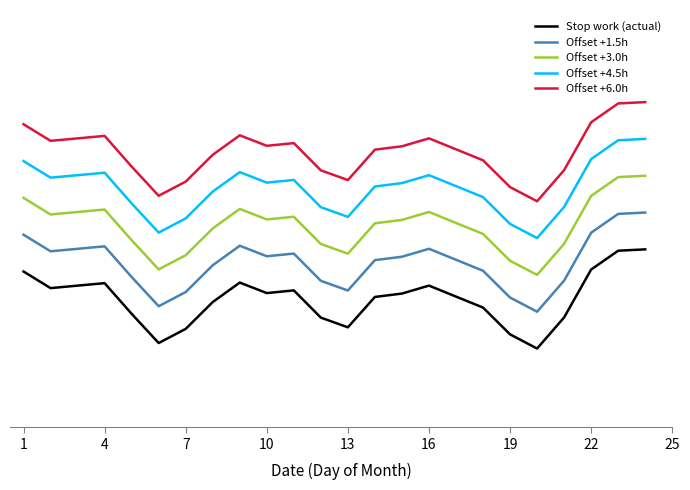

Reading left to right, what are all the values shown in this chart?

Stop work (actual): 13.3	12.7	12.9	11.6	10.4	11.0	12.1	12.9	12.5	12.6	11.5	11.1	12.3	12.4	12.8	11.9	10.8	10.2	11.5	13.4	14.2	14.2
Offset +1.5h: 14.8	14.2	14.4	13.1	11.9	12.5	13.6	14.4	14.0	14.1	13.0	12.6	13.8	13.9	14.3	13.4	12.3	11.7	13.0	14.9	15.7	15.7
Offset +3.0h: 16.3	15.7	15.9	14.6	13.4	14.0	15.1	15.9	15.5	15.6	14.5	14.1	15.3	15.4	15.8	14.9	13.8	13.2	14.5	16.4	17.2	17.2
Offset +4.5h: 17.8	17.2	17.4	16.1	14.9	15.5	16.6	17.4	17.0	17.1	16.0	15.6	16.8	16.9	17.3	16.4	15.3	14.7	16.0	17.9	18.7	18.7
Offset +6.0h: 19.3	18.7	18.9	17.6	16.4	17.0	18.1	18.9	18.5	18.6	17.5	17.1	18.3	18.4	18.8	17.9	16.8	16.2	17.5	19.4	20.2	20.2